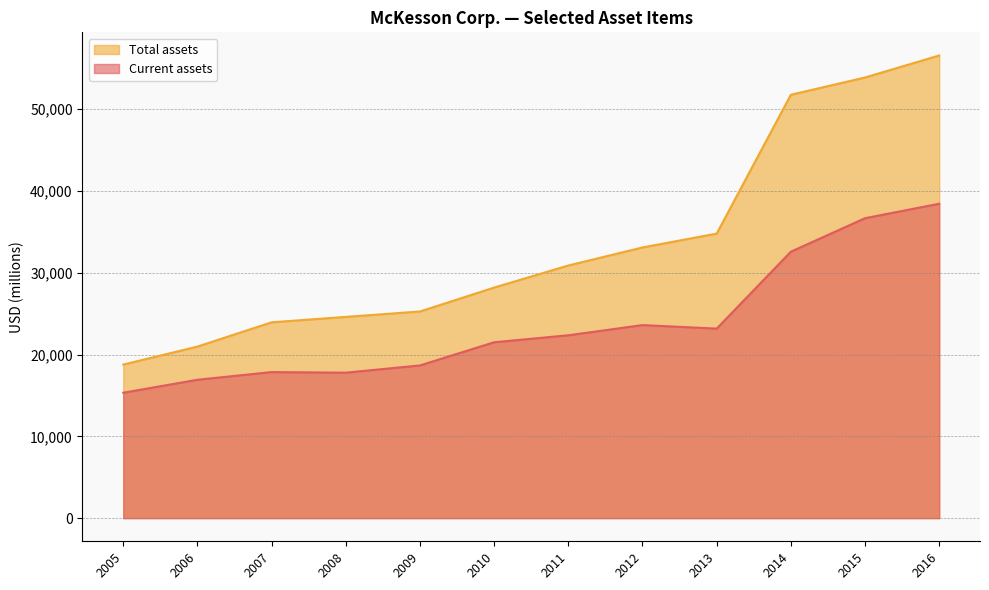

Reading right to left, extract all data points from this chart.

Current assets: 2005=15332	2006=16919	2007=17856	2008=17786	2009=18671	2010=21504	2011=22357	2012=23603	2013=23170	2014=32573	2015=36670	2016=38437
Total assets: 2005=18775	2006=20975	2007=23943	2008=24603	2009=25267	2010=28189	2011=30886	2012=33093	2013=34786	2014=51759	2015=53870	2016=56563